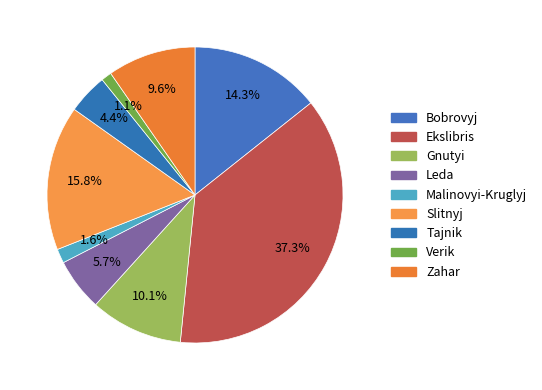

Does Tajnik represent more than half of the total?

No